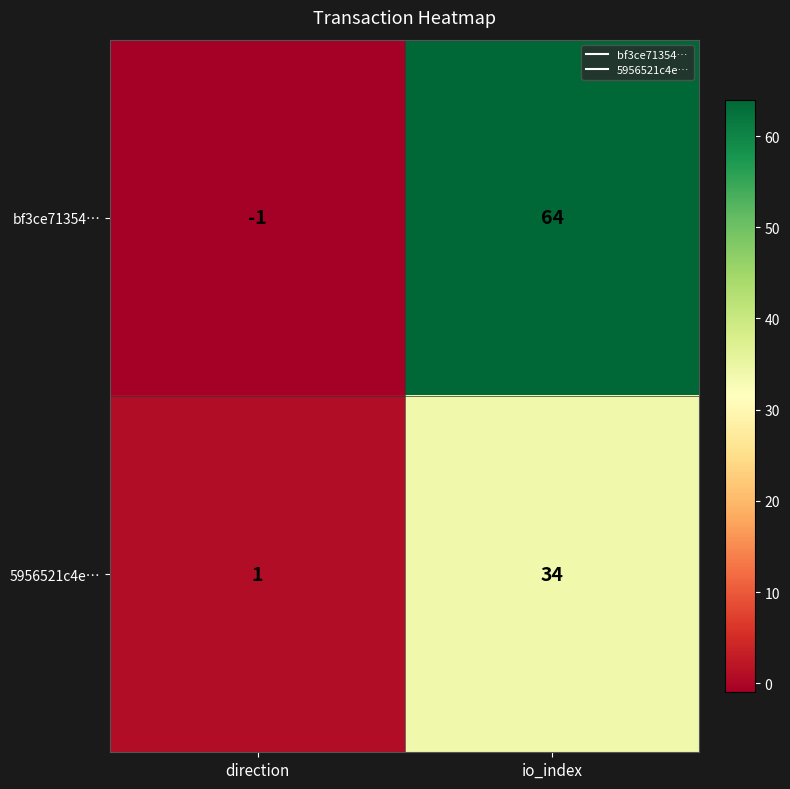

List the series in order of their peak value, highest first.

bf3ce71354…, 5956521c4e…